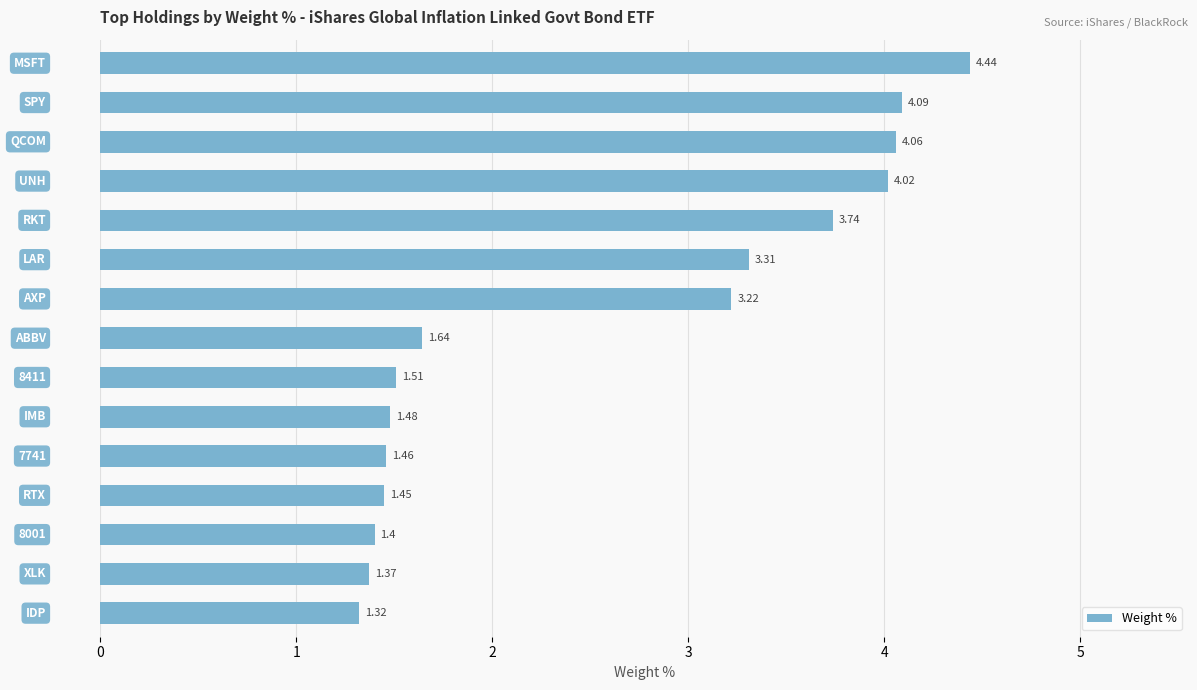

What is the difference between the second highest and second lowest values?

2.7